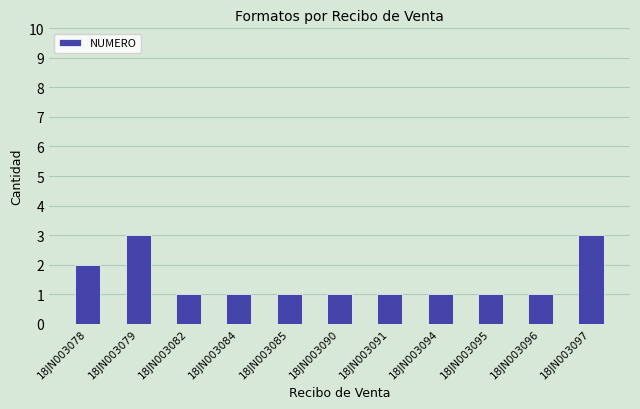

What is the maximum value shown in the chart?

3